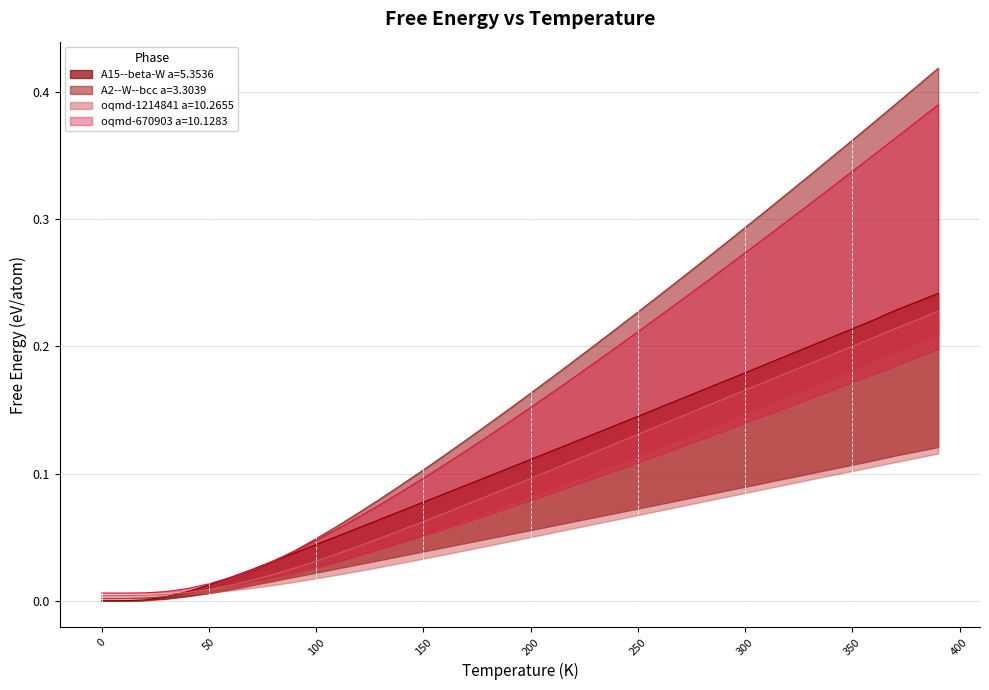

What is the sum of all oqmd-1214841 a=10.2655 values?

3.9